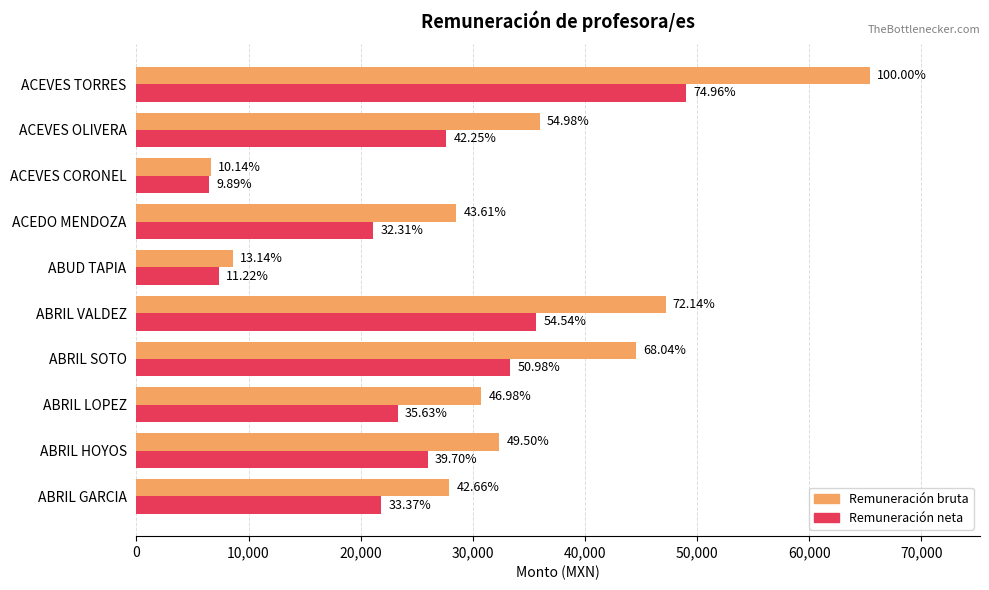

What are all the series names shown in the legend?

Remuneración bruta, Remuneración neta